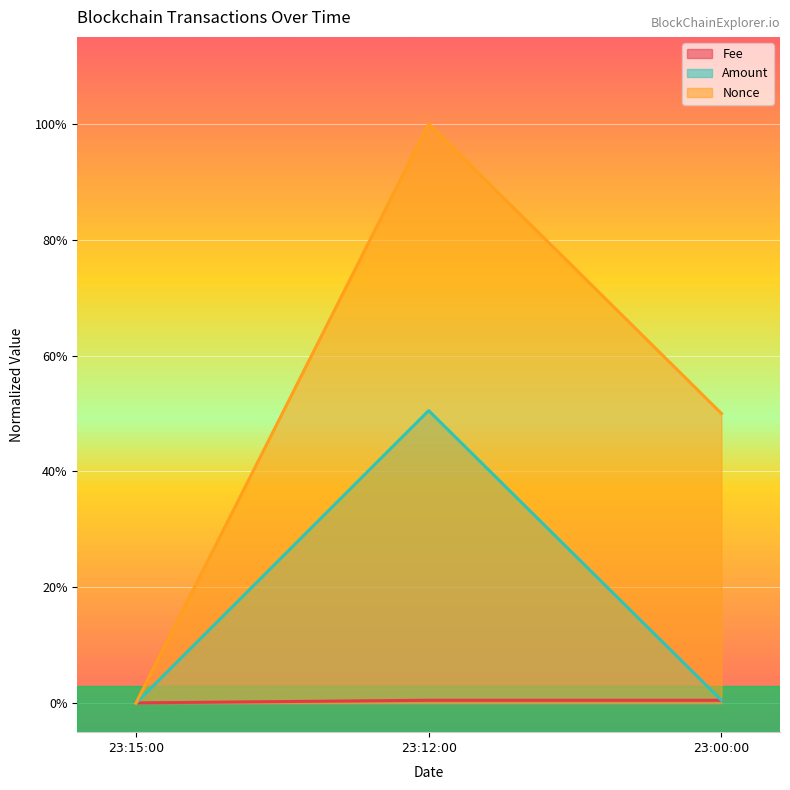

Where is Amount nearest to the value 0?

23:15:00